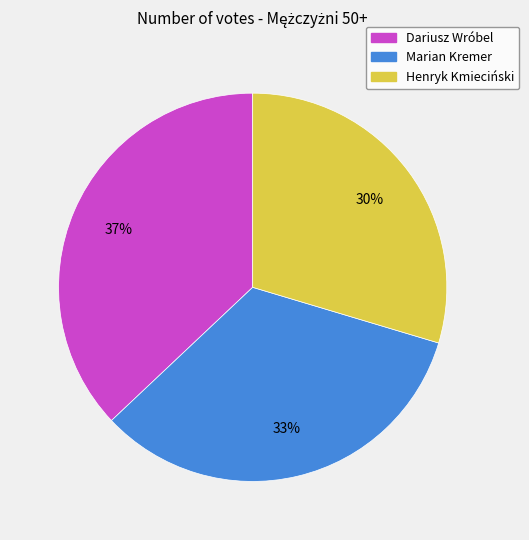

The Dariusz Wróbel slice represents 23% of the pie. True or false?

False